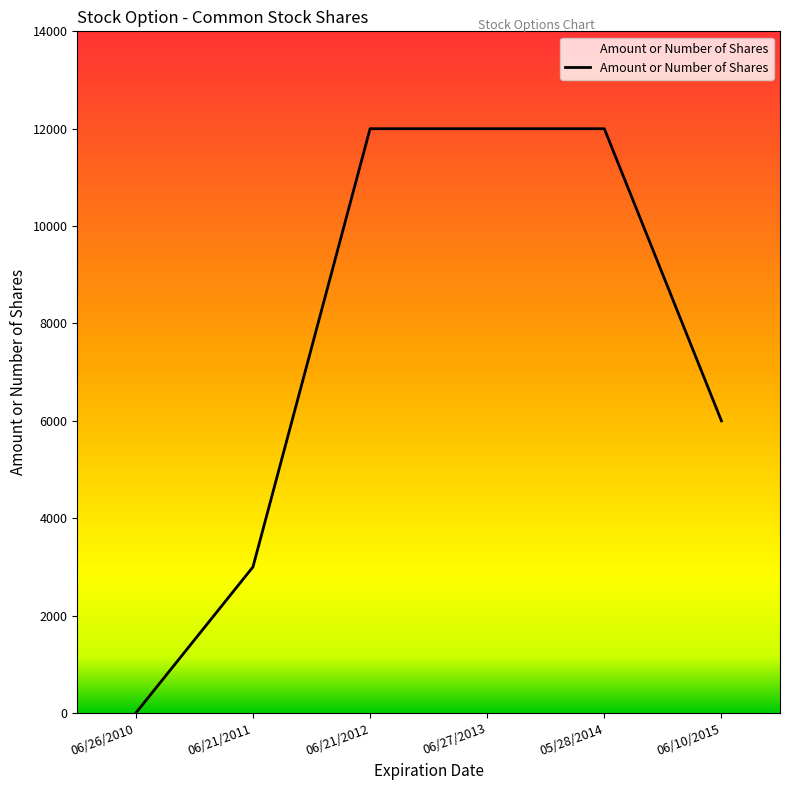

Count the number of data series in this chart.

1